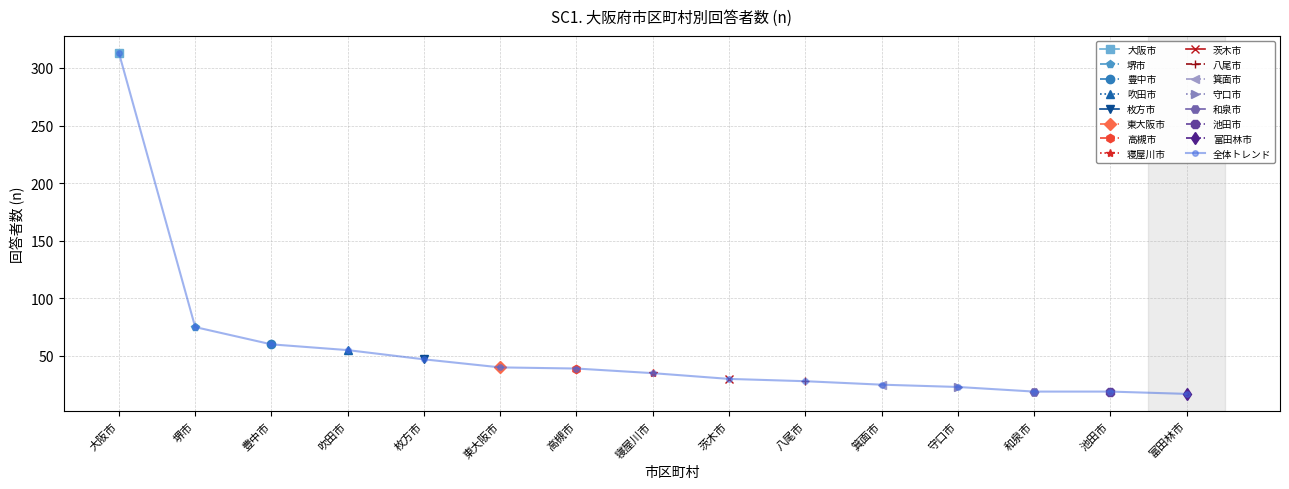

What position from the left is 茨木市?

9